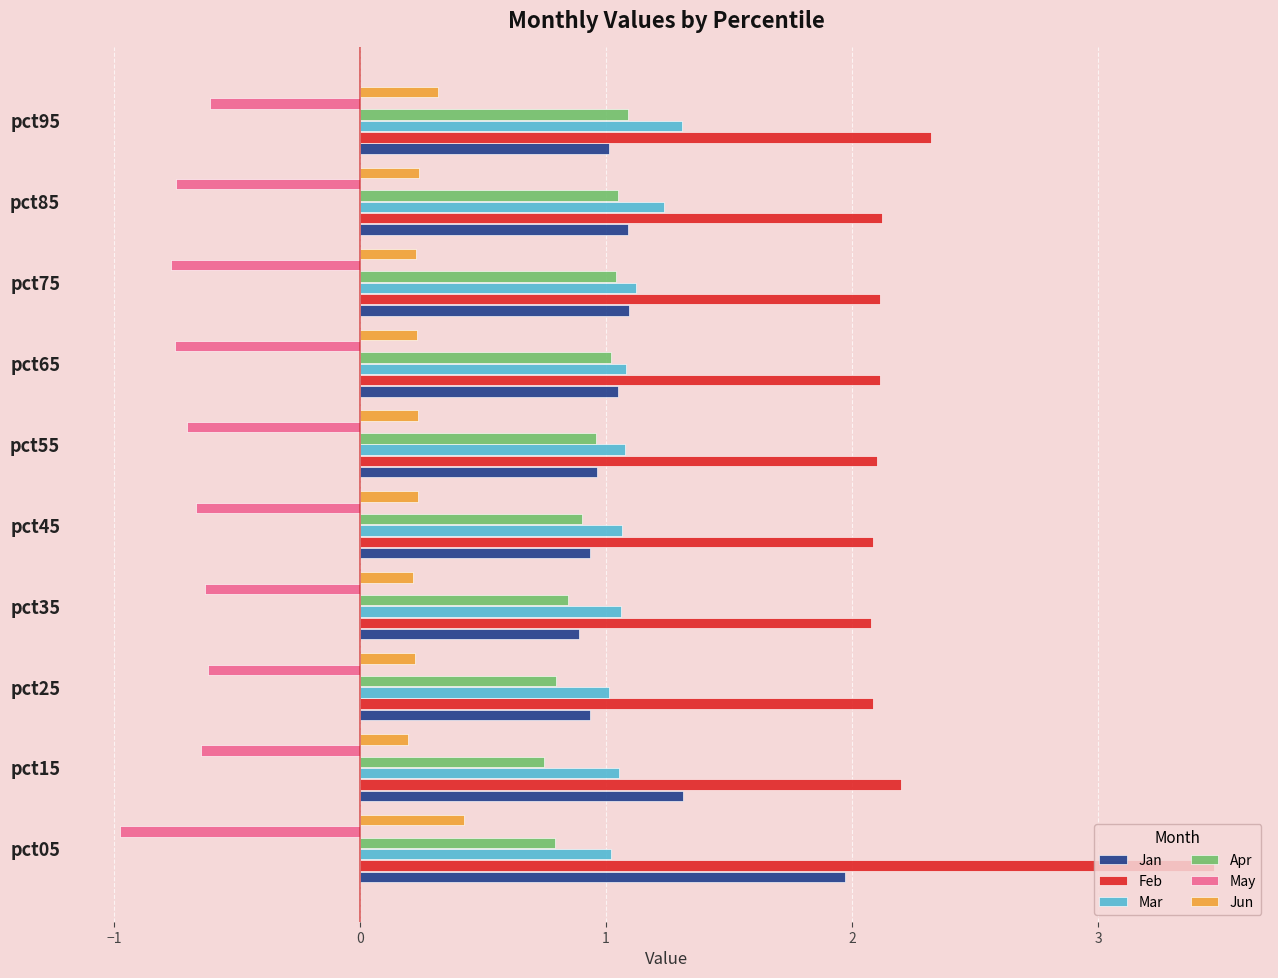

Which category has the highest value in the Mar series?

pct95